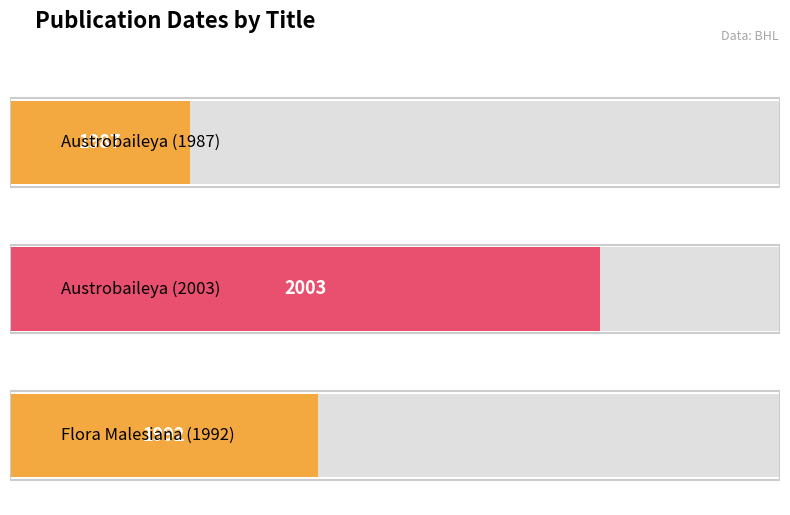

Reading left to right, extract all data points from this chart.

1987	2003	1992